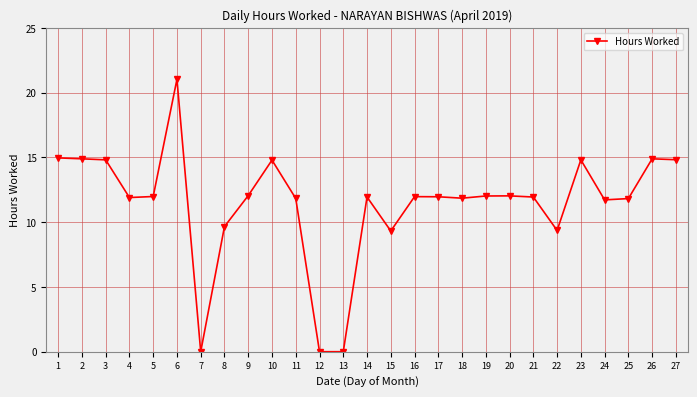

True or false: the data has more than 0 interior local peaks.

True